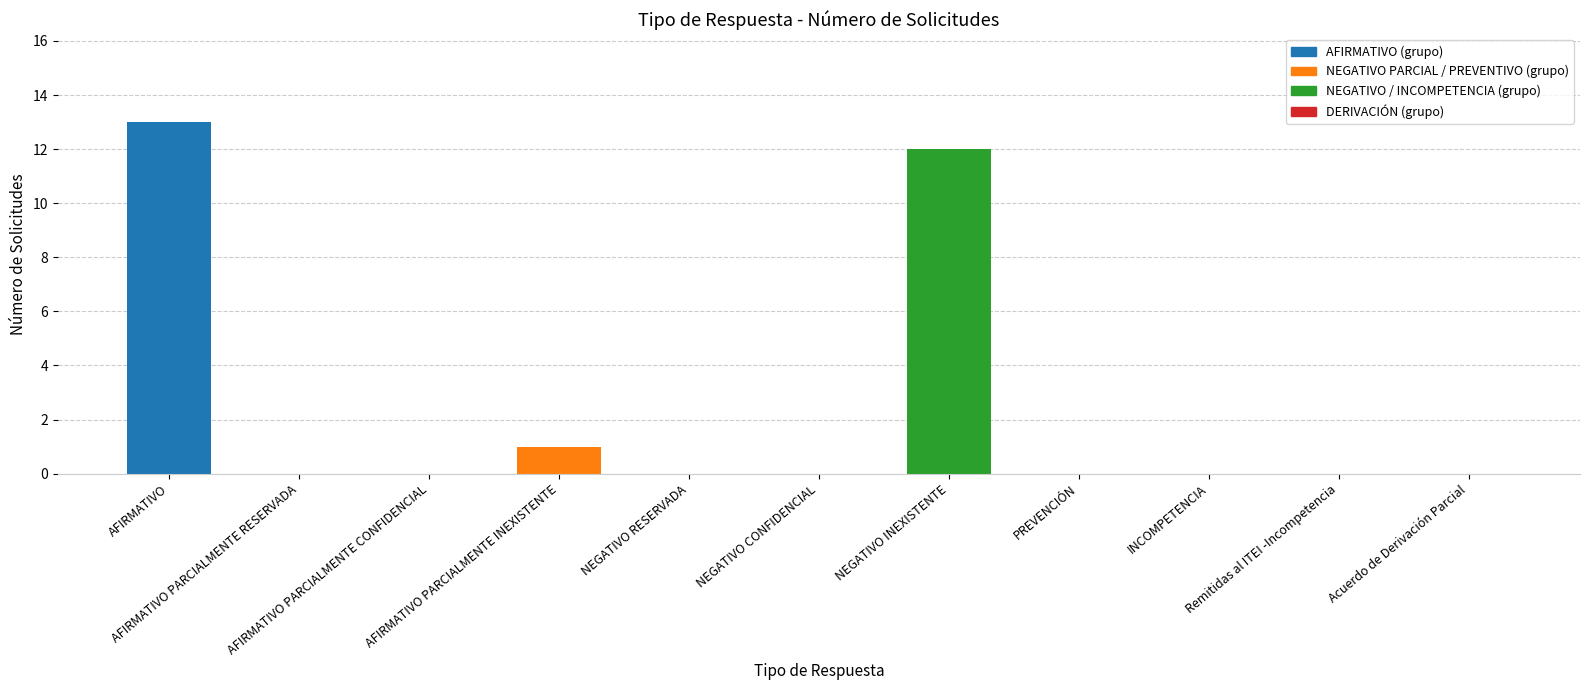

How many data points does each series have?

11